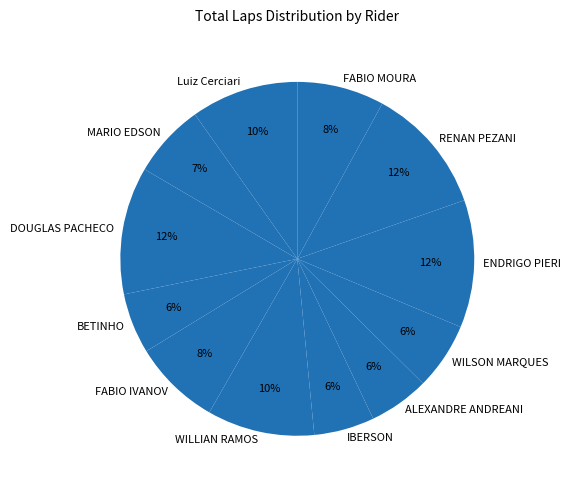

What percentage is the Luiz Cerciari slice, to the nearest percent?

10%